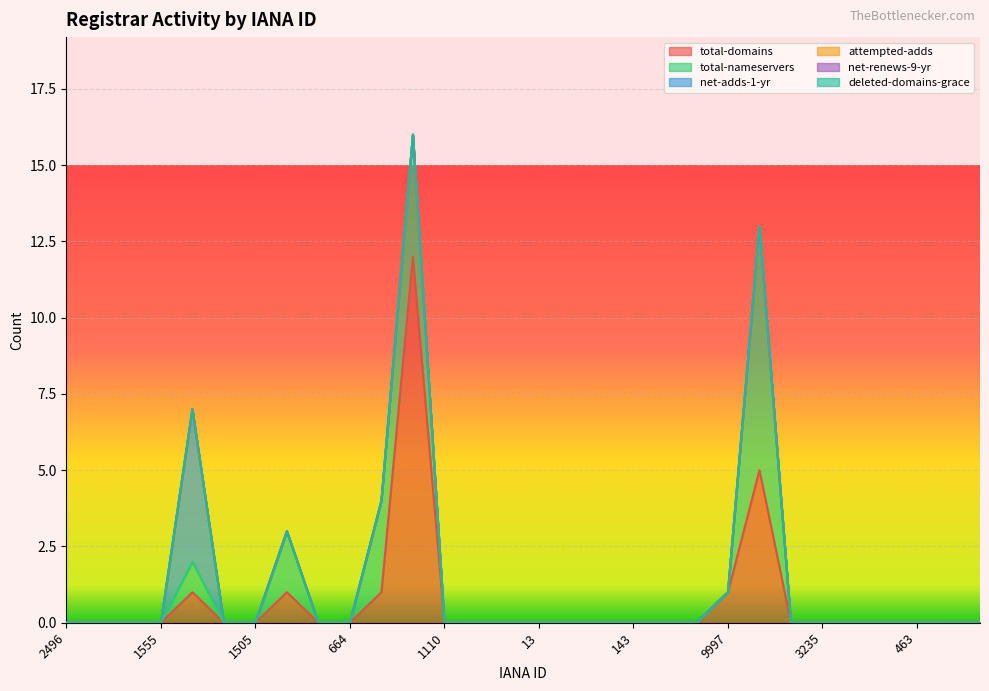

At how many categories does at least one series exceed 10?

1